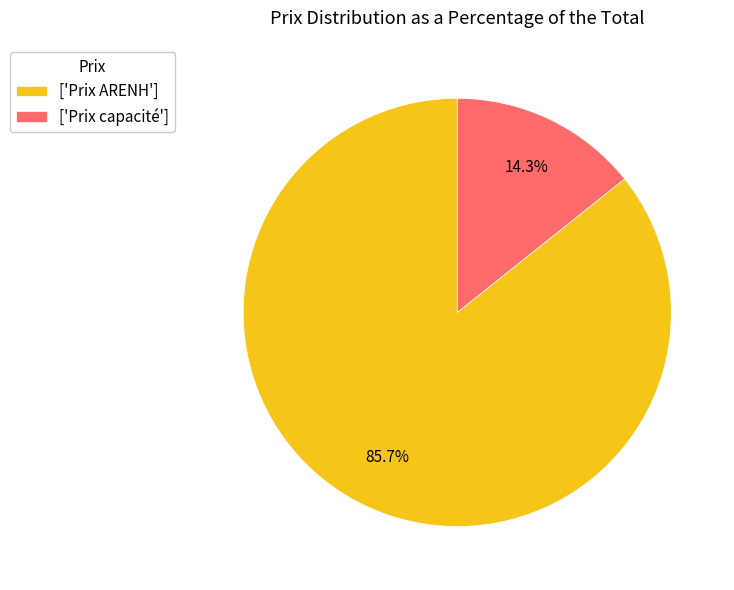

How many slices are in this pie chart?

2